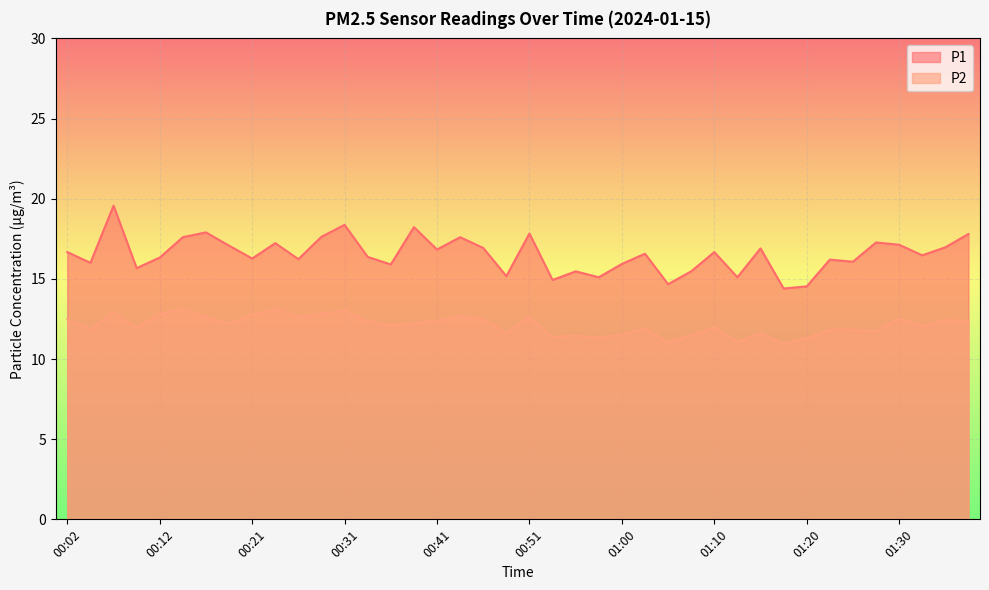

What is the lowest value of the P1 series?

14.4